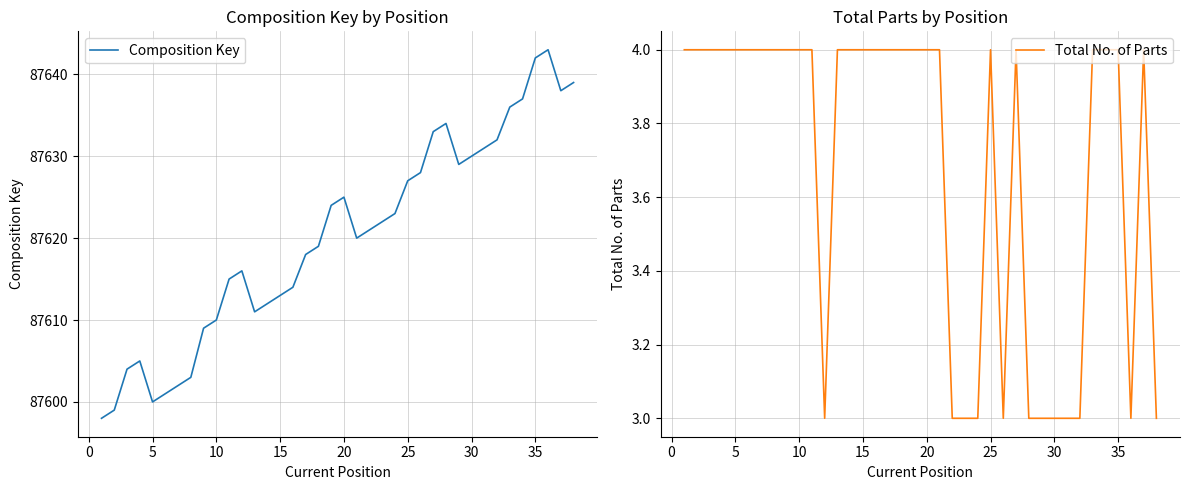

What is the average value of the Composition Key series?

87620